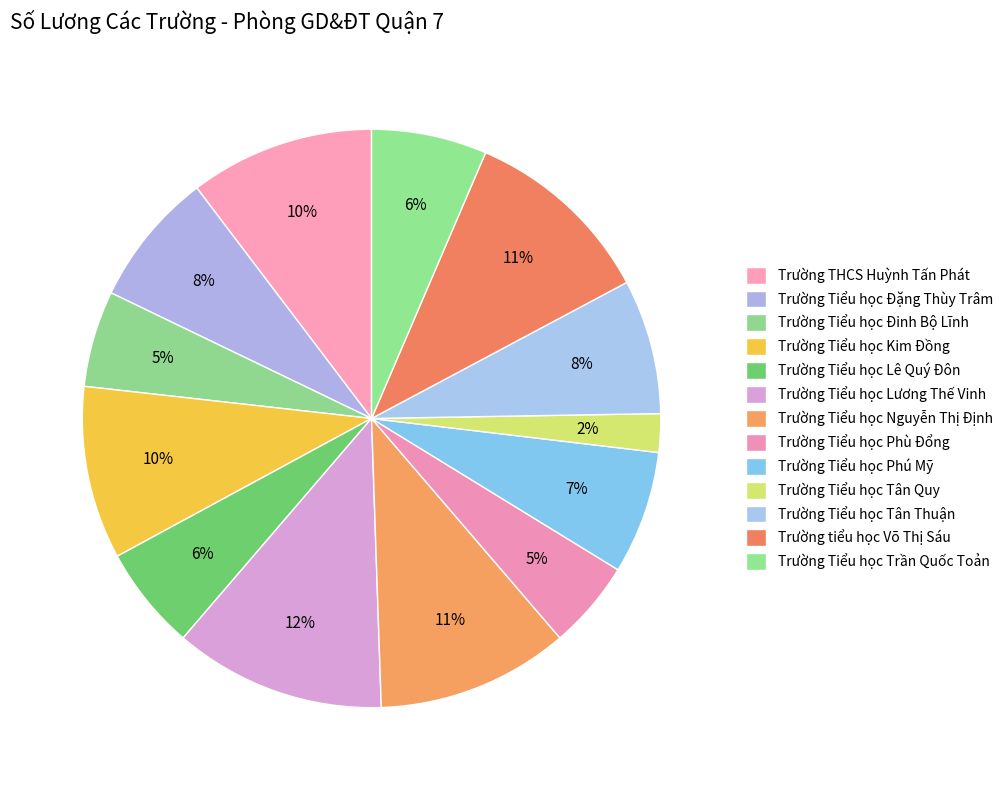

How many slices are in this pie chart?

13